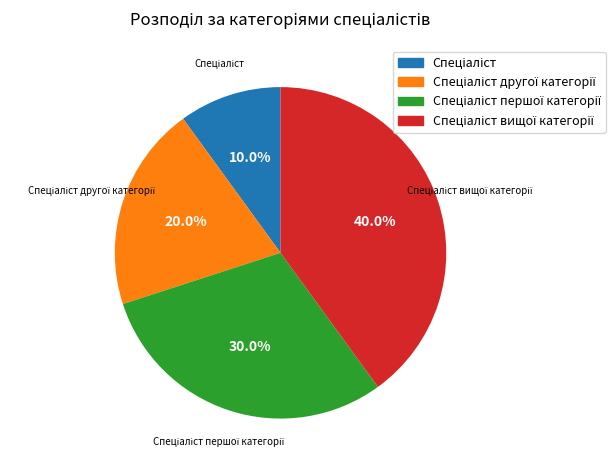

Is there a majority slice in this chart?

No